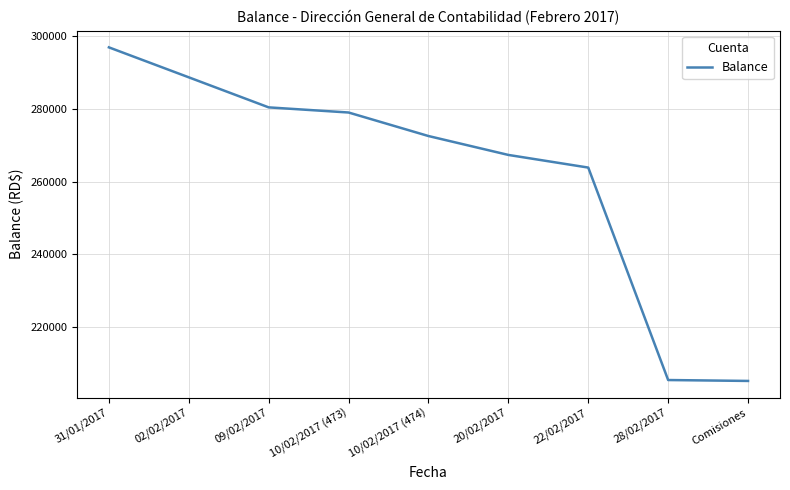

Does the chart display data point markers on the line(s)?

No